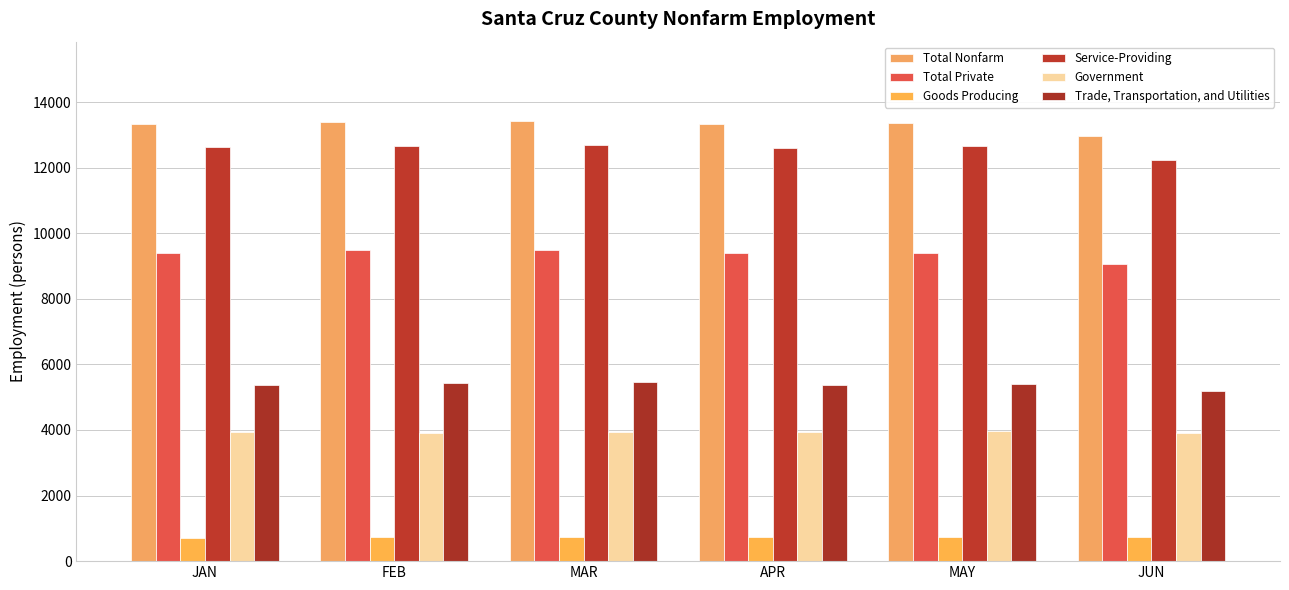

What is the difference between the highest and lowest values at APR?

12600